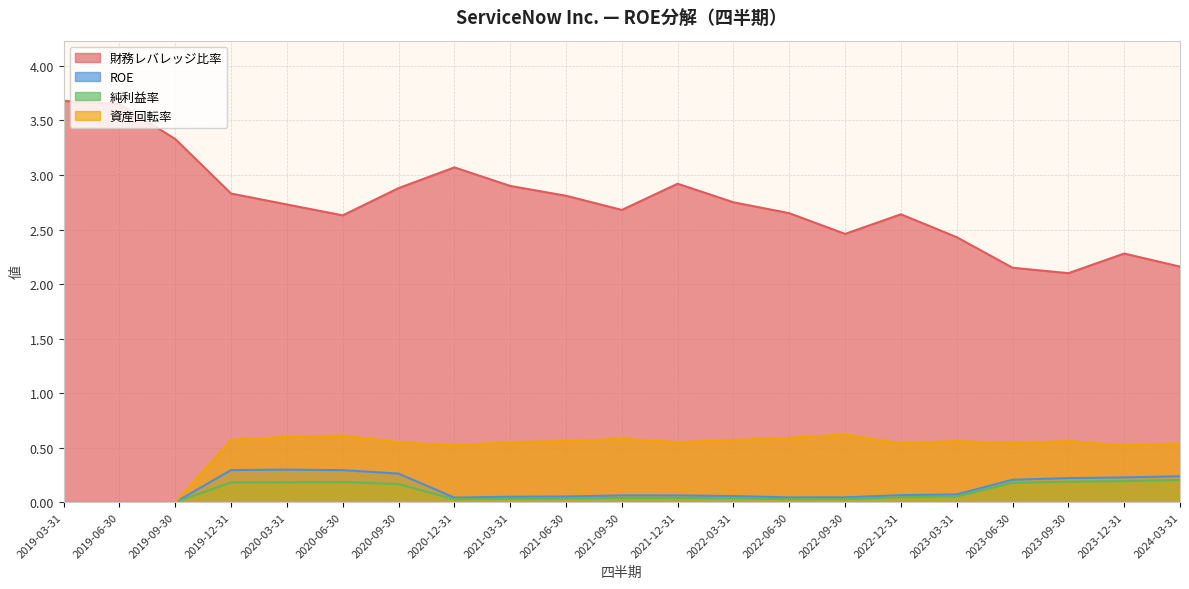

Reading left to right, list all the values displayed in this chart.

財務レバレッジ比率: 3.7	3.6	3.3	2.8	2.7	2.6	2.9	3.1	2.9	2.8	2.7	2.9	2.8	2.6	2.5	2.6	2.4	2.1	2.1	2.3	2.2
ROE: 0.0	0.0	0.0	0.3	0.3	0.3	0.3	0.0	0.1	0.1	0.1	0.1	0.1	0.0	0.0	0.1	0.1	0.2	0.2	0.2	0.2
純利益率: 0.0	0.0	0.0	0.2	0.2	0.2	0.2	0.0	0.0	0.0	0.0	0.0	0.0	0.0	0.0	0.0	0.1	0.2	0.2	0.2	0.2
資産回転率: 0.0	0.0	0.0	0.6	0.6	0.6	0.6	0.5	0.6	0.6	0.6	0.6	0.6	0.6	0.6	0.5	0.6	0.5	0.6	0.5	0.5